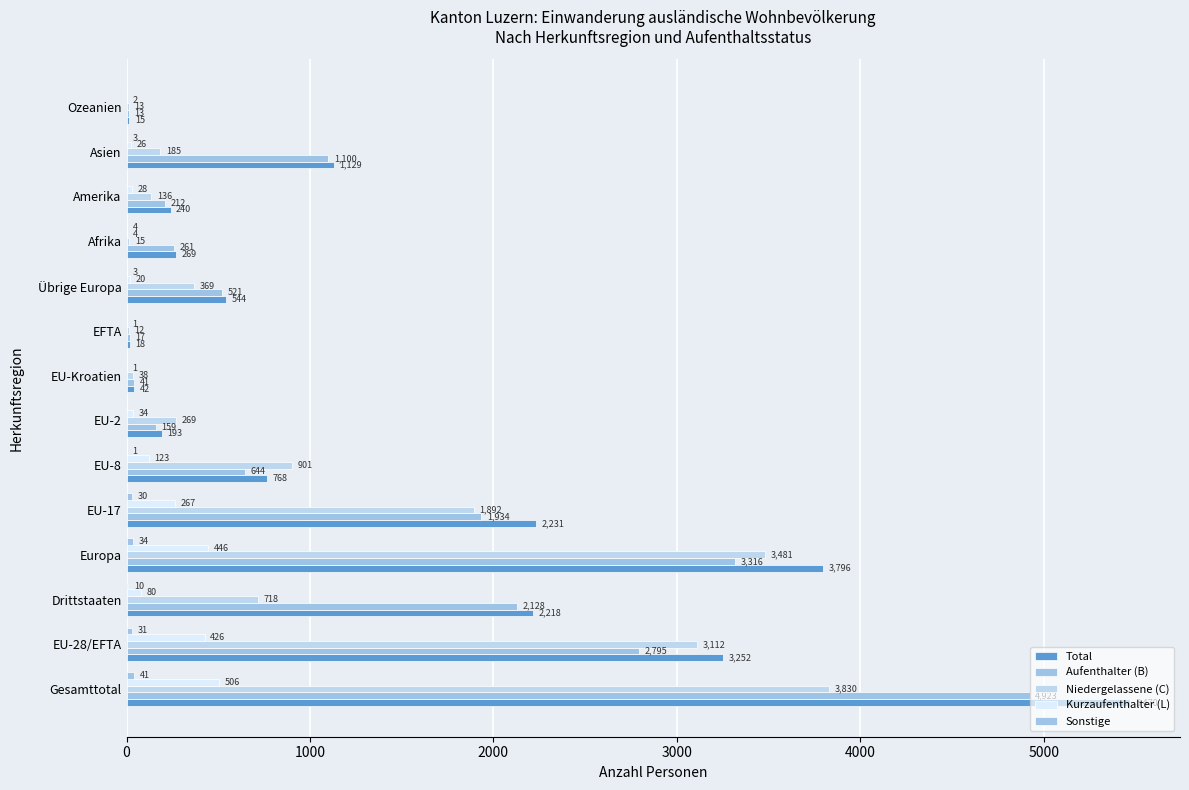

Count the number of categories in the chart.

14